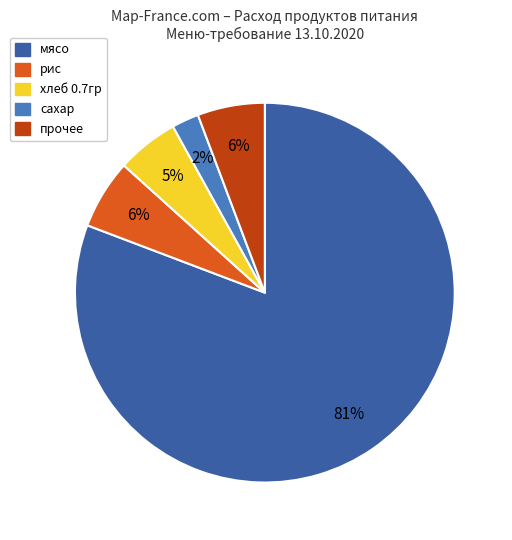

Does any single category account for the majority?

Yes